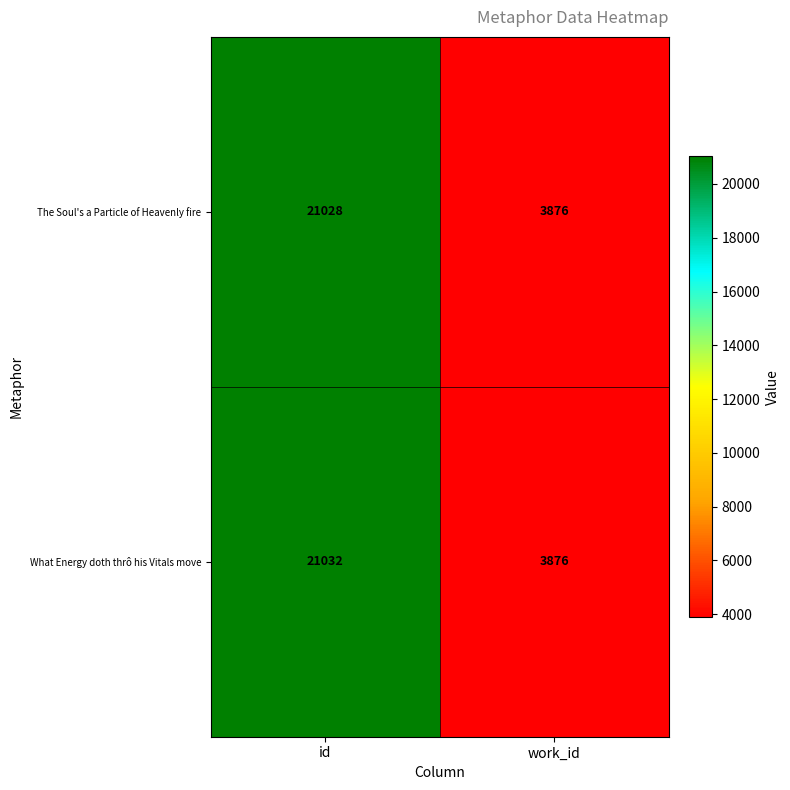

What is the smallest value displayed?

3876